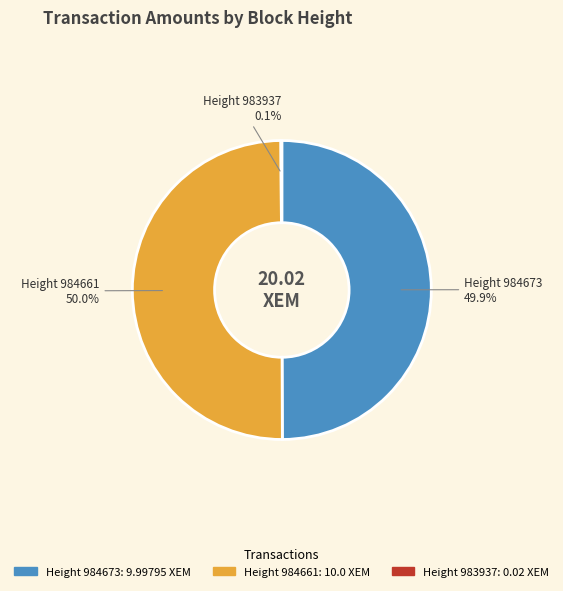

Is the sum of Height 984673 and Height 984661 greater than half?

Yes